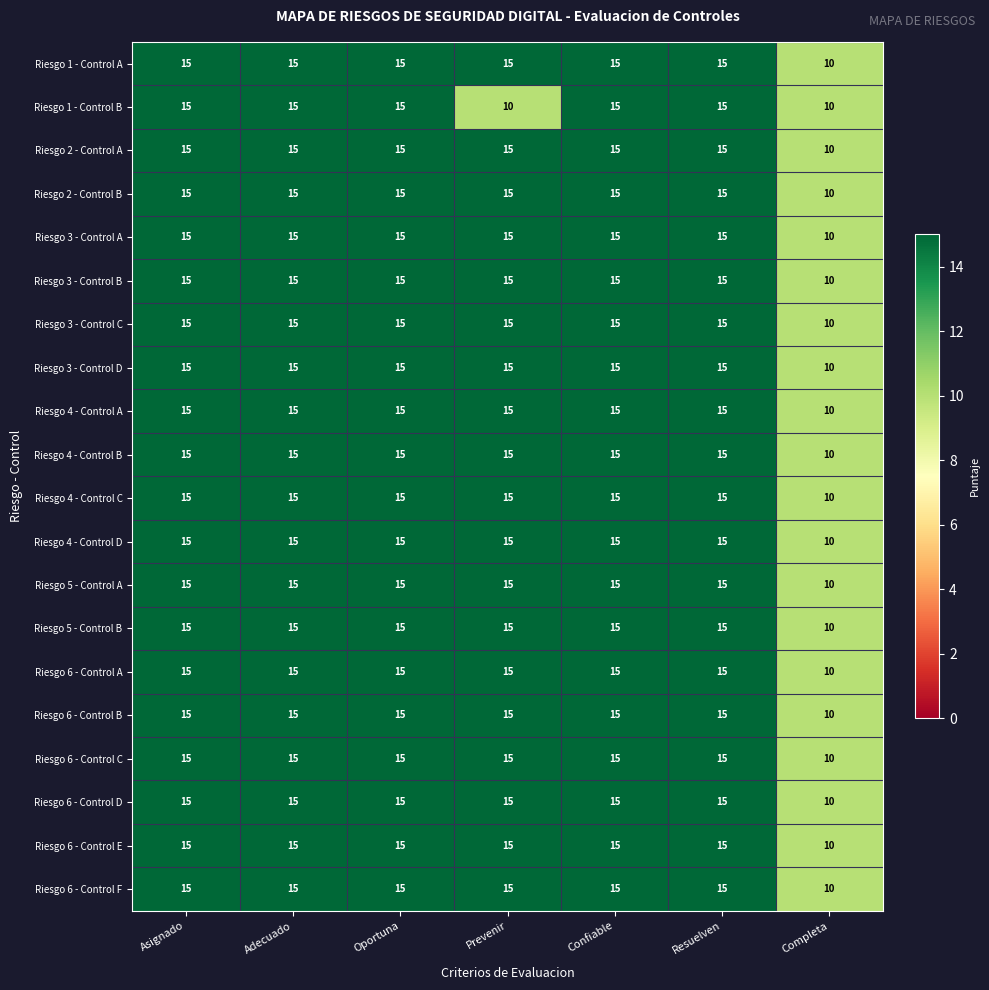

What is the spread (max minus min) of values at Prevenir?

5